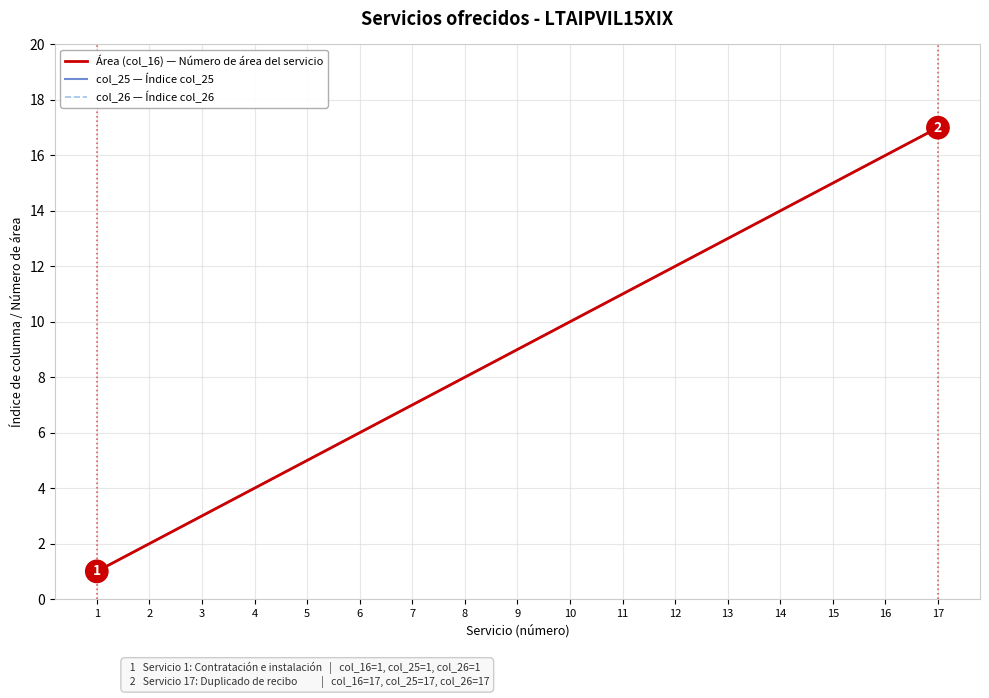

What is the difference between the Área (col_16) — Número de área del servicio values at 15 and 5?

10